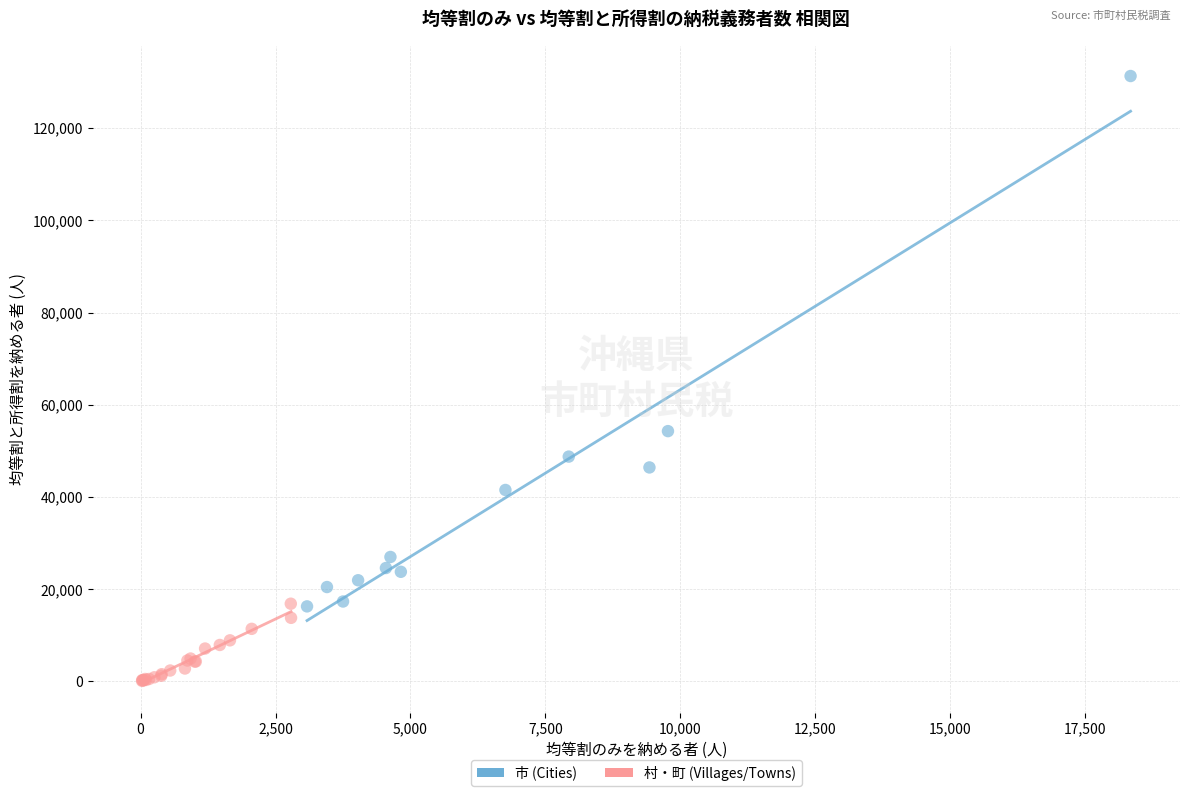

Which series reaches the minimum Y coordinate?

村・町 (Villages/Towns)